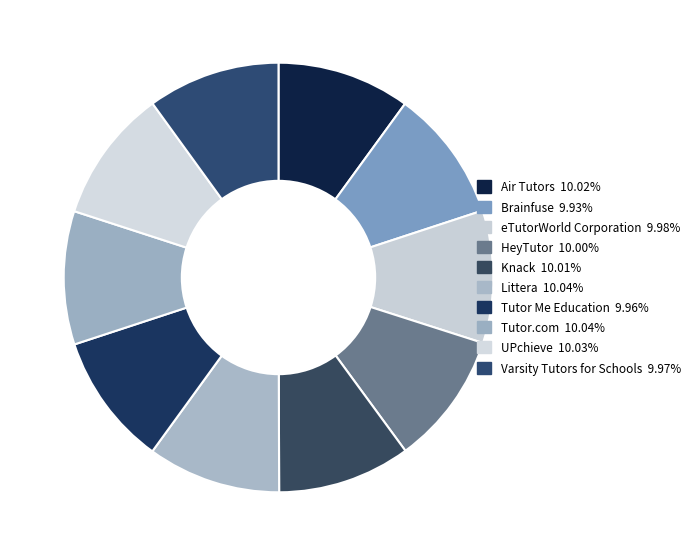

To the nearest percent, what portion does Tutor Me Education represent?

10%